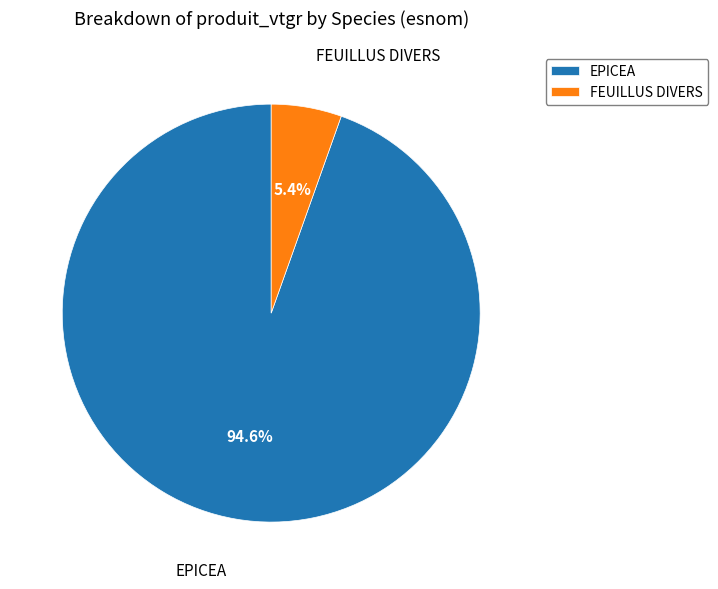

What percentage do FEUILLUS DIVERS and EPICEA together represent?

100.0%